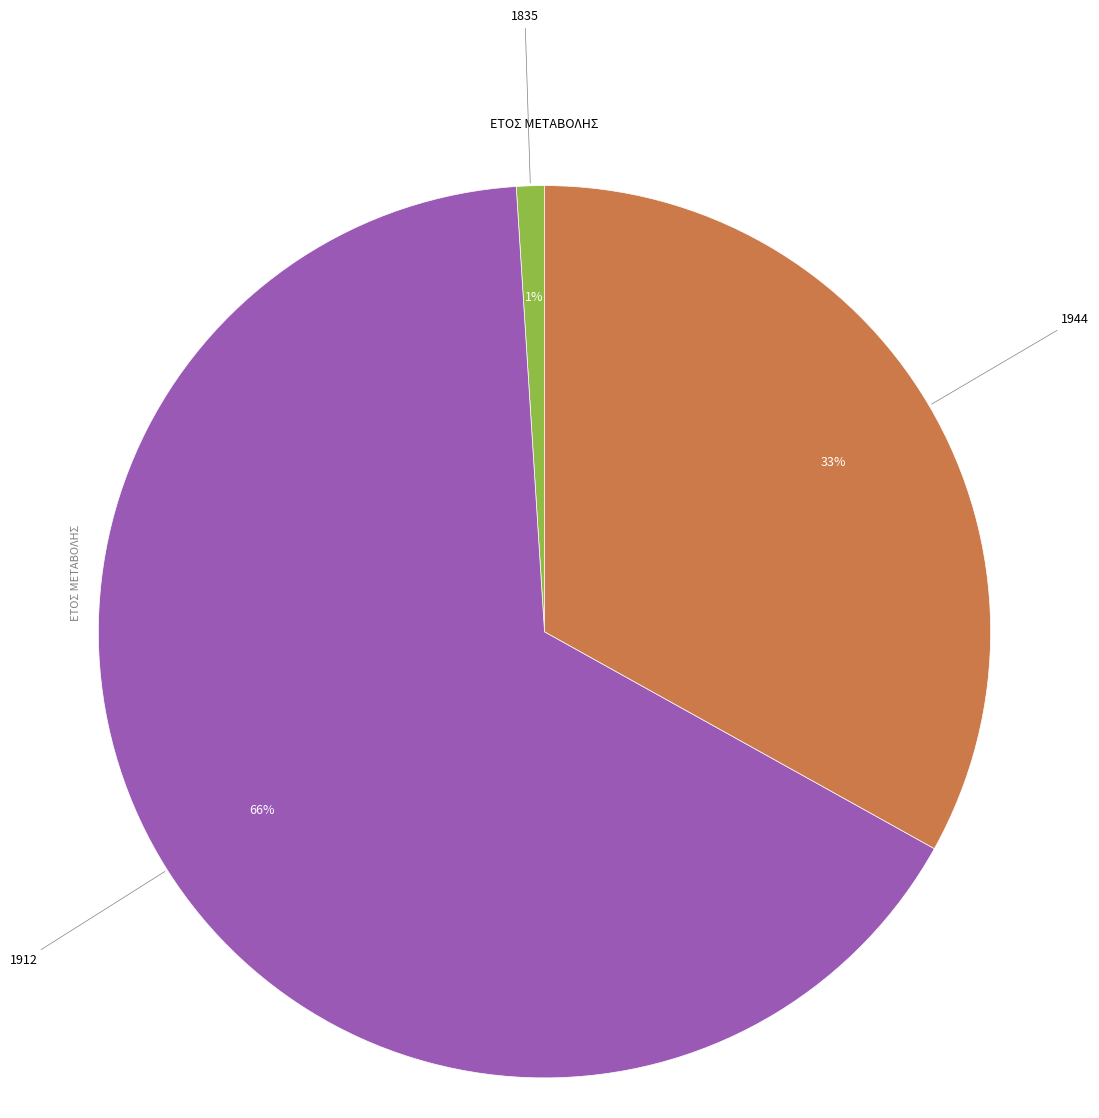

To the nearest percent, what is the difference between the 1912 and 1944 slice percentages?

33%